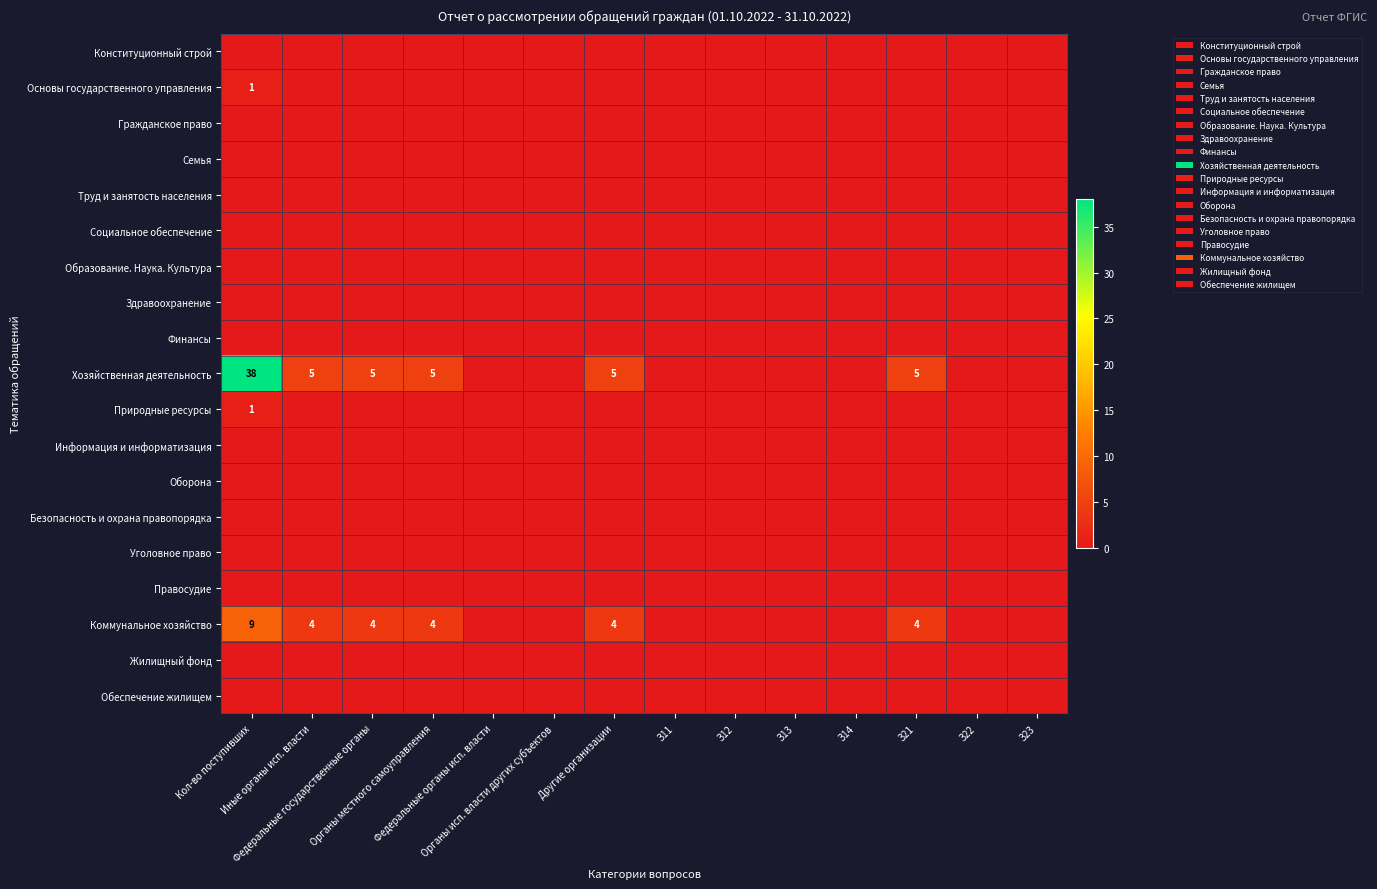

At which label is Обеспечение жилищем closest to 0?

Кол-во поступивших